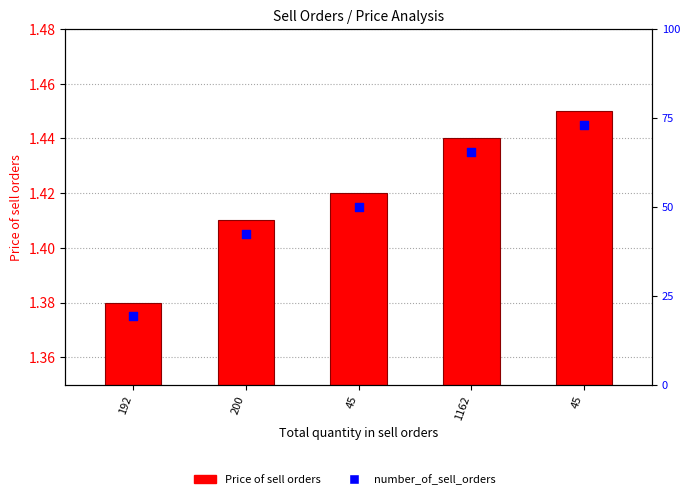

At how many categories does at least one series exceed 1?

5